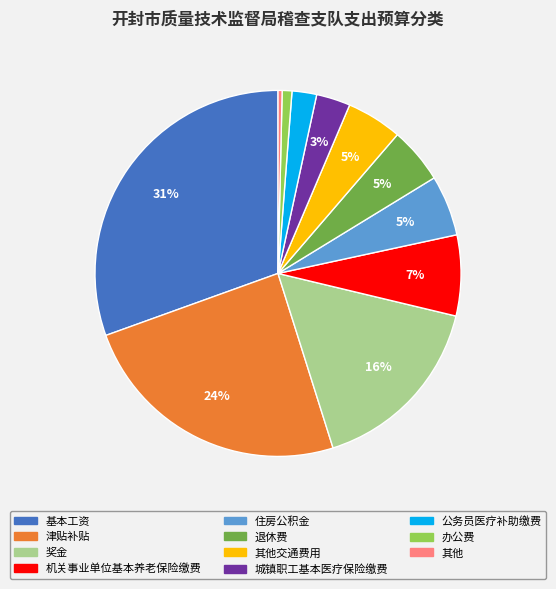

Which has a higher value, 基本工资 or 其他交通费用?

基本工资